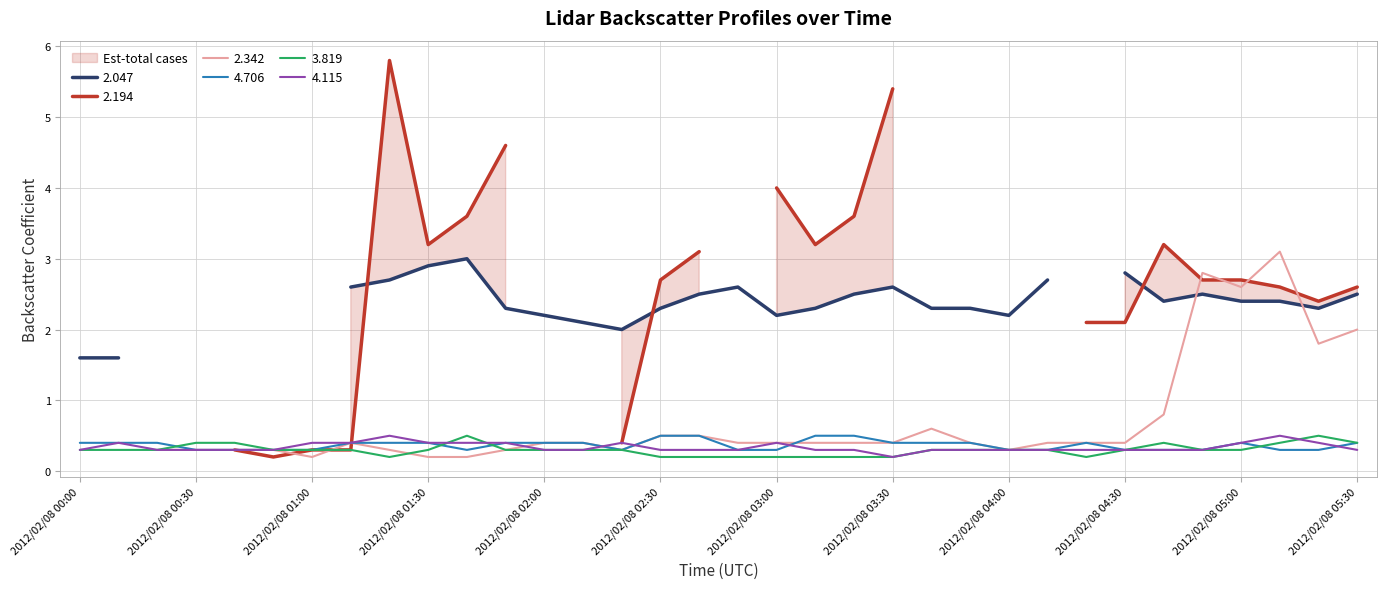

Does the chart display data point markers on the line(s)?

No